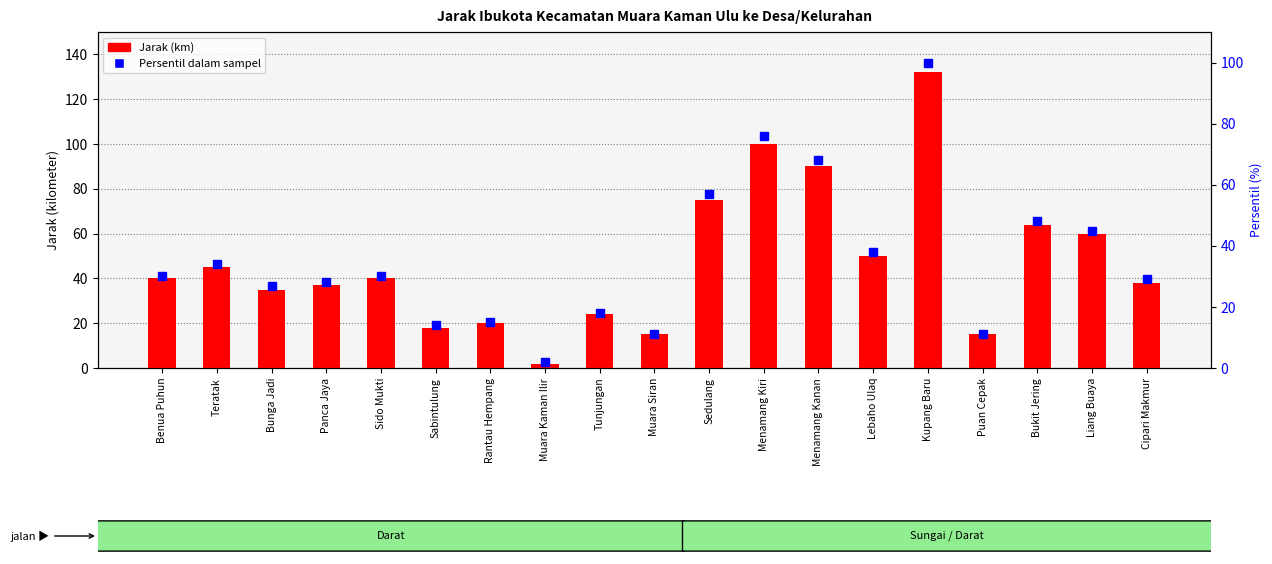

Which series changed the most between Bunga Jadi and Cipari Makmur?

Jarak (km)